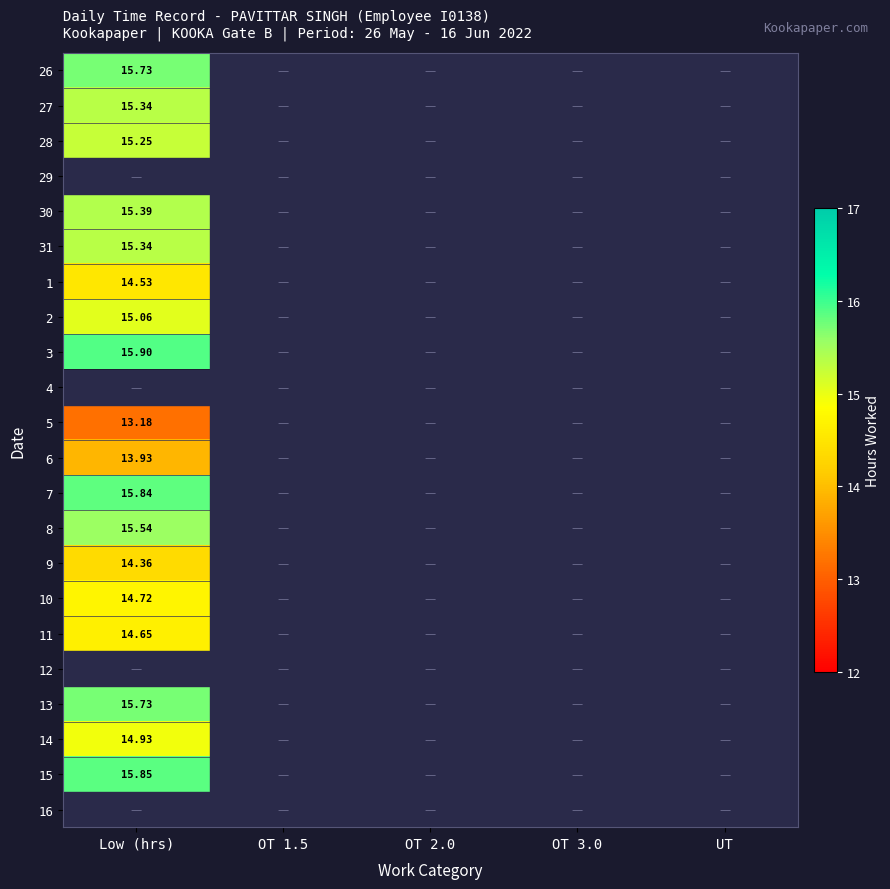

The 8 series shows 27.7 at Low (hrs). True or false?

False